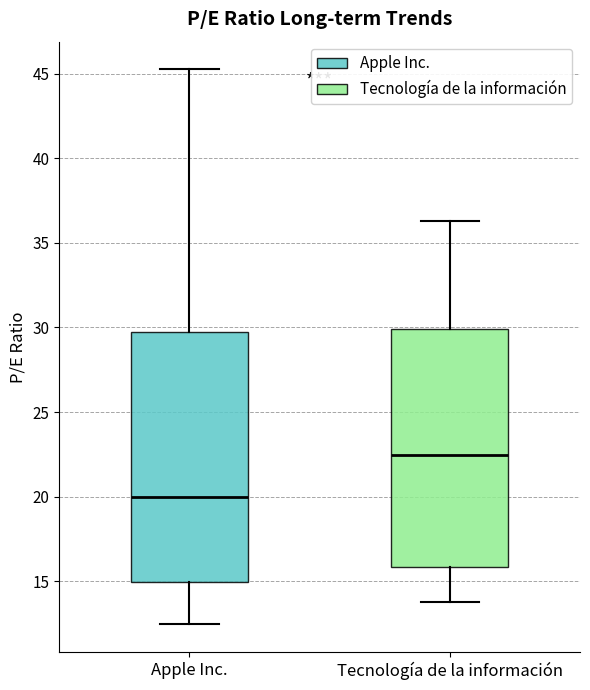

Reading left to right, transcribe this box plot: for each box, give where its median line is, the range the box spans, and where its two whiskers end, as read against the y-axis. The values are not printed on the chart, so give them approximately, as read against the axis.

Apple Inc.: median 20.0, box 15.0 to 30.0, whiskers 12.5 to 45.5
Tecnología de la información: median 22.5, box 16.0 to 30.0, whiskers 14.0 to 36.5